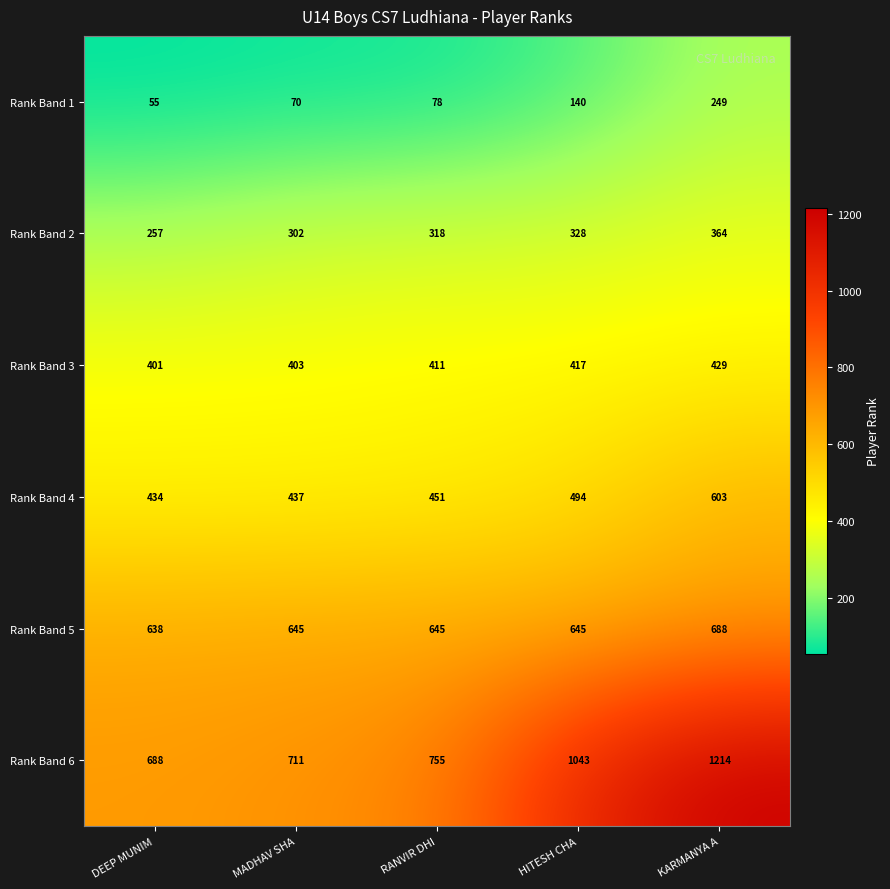

List the series in order of their peak value, highest first.

Rank Band 6, Rank Band 5, Rank Band 4, Rank Band 3, Rank Band 2, Rank Band 1